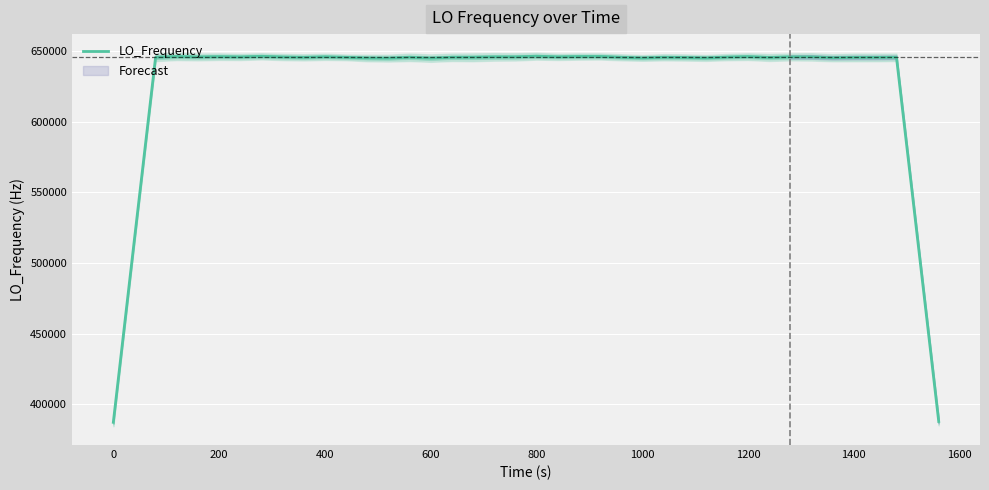

Is this an area chart (filled region under the line)?

No